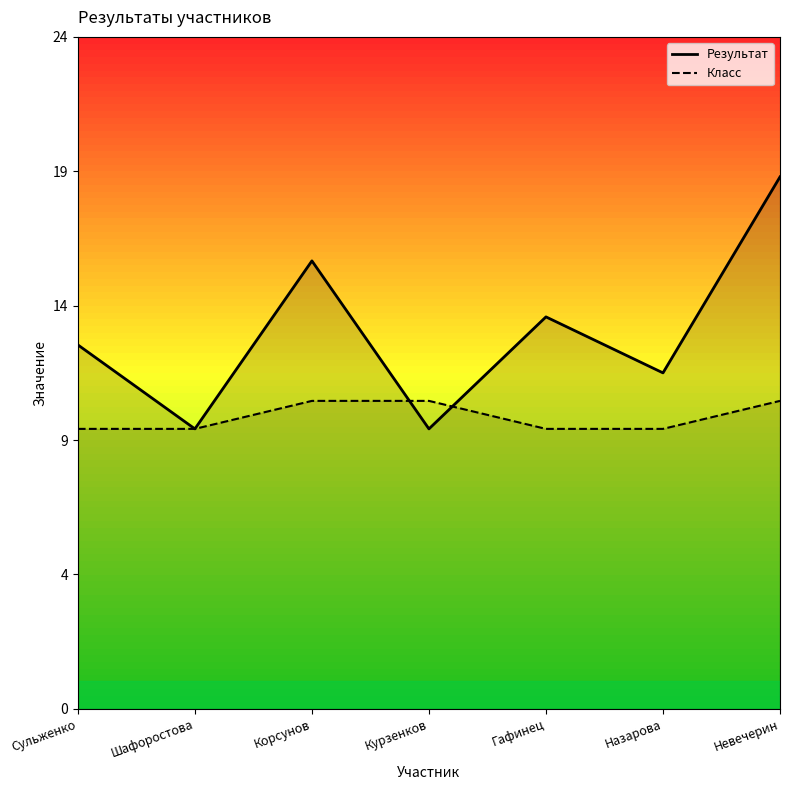

List the series in order of their peak value, lowest first.

Класс, Результат